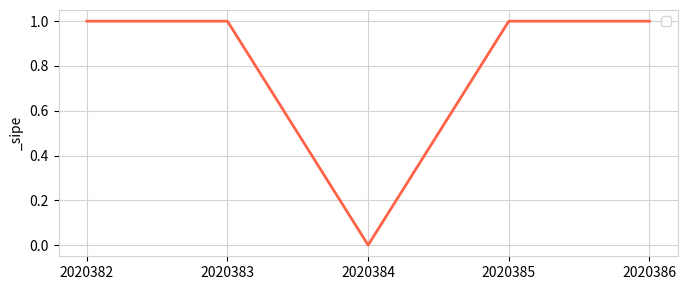

What is the difference between the second highest and minimum values?

1